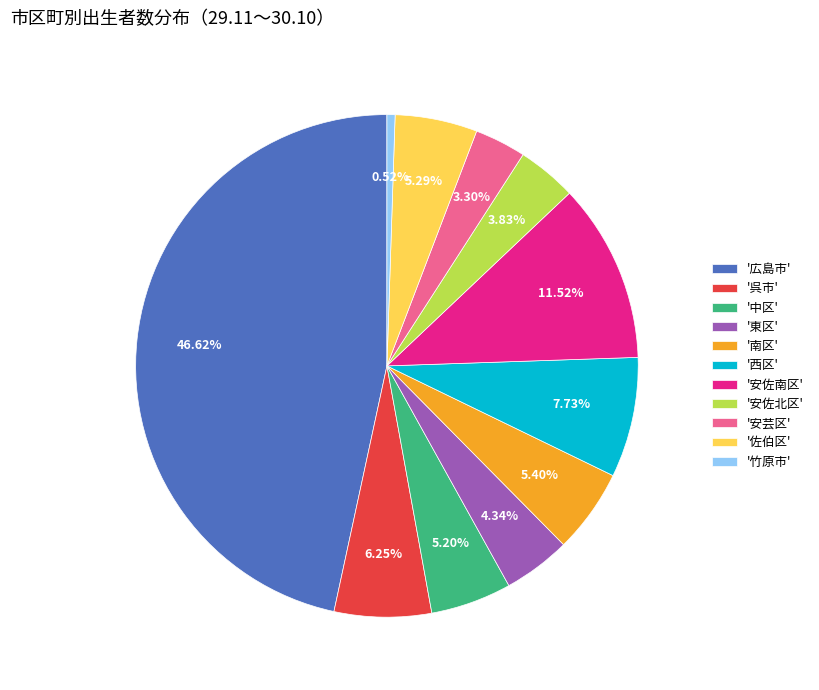

Is there any slice that represents more than half of the pie?

No